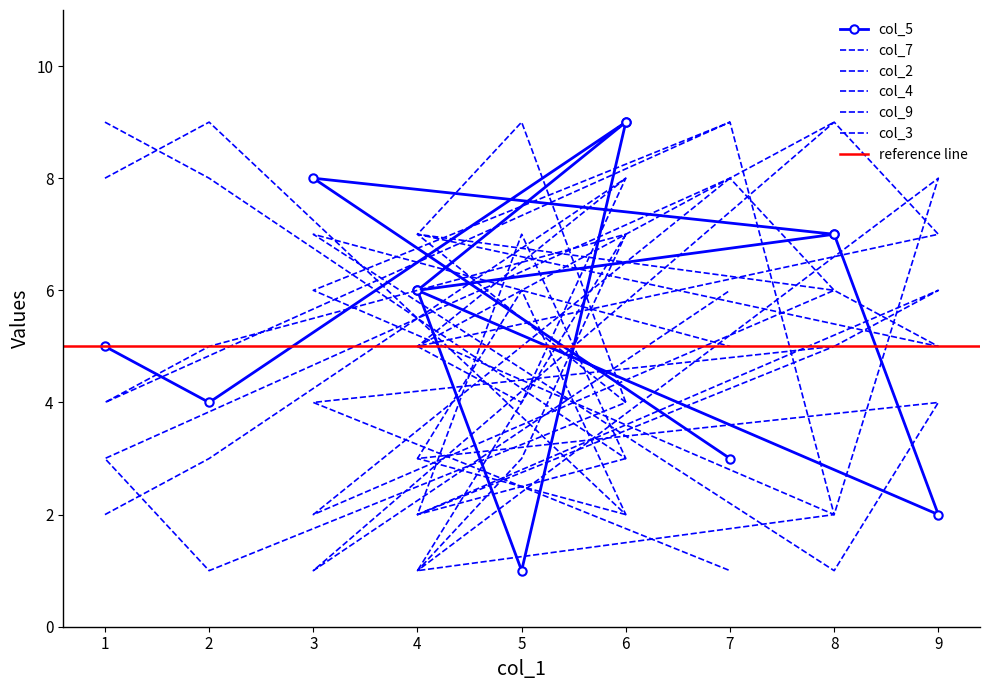

Which label corresponds to the smallest value in the chart?

5